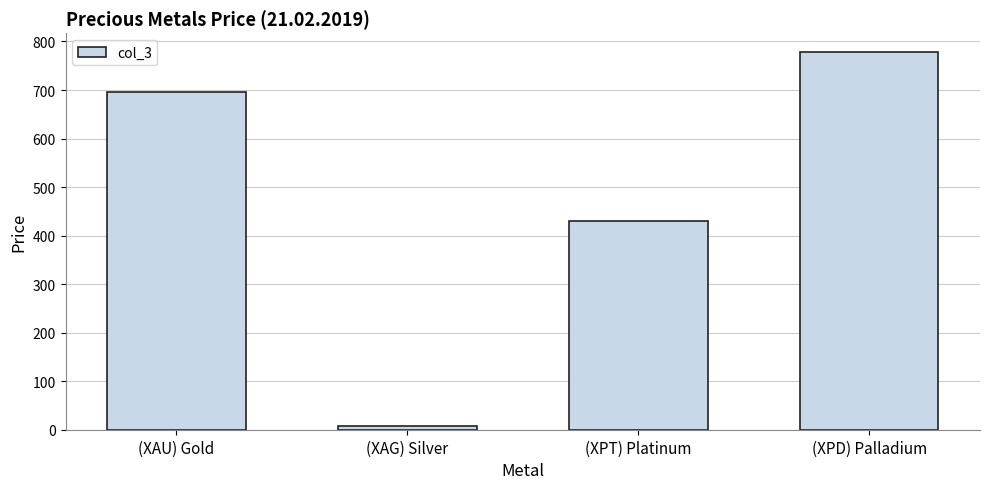

Rank the categories by value from lowest to highest.

(XAG) Silver, (XPT) Platinum, (XAU) Gold, (XPD) Palladium